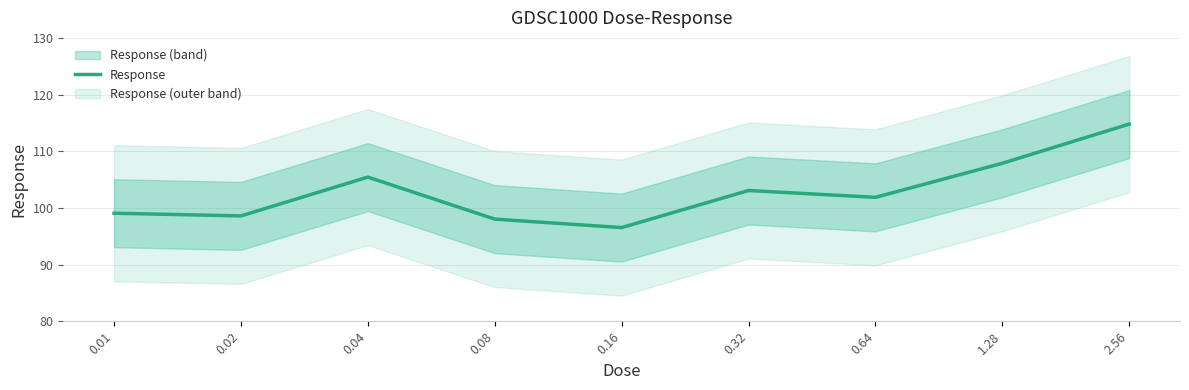

How many data points are less than 101?

4